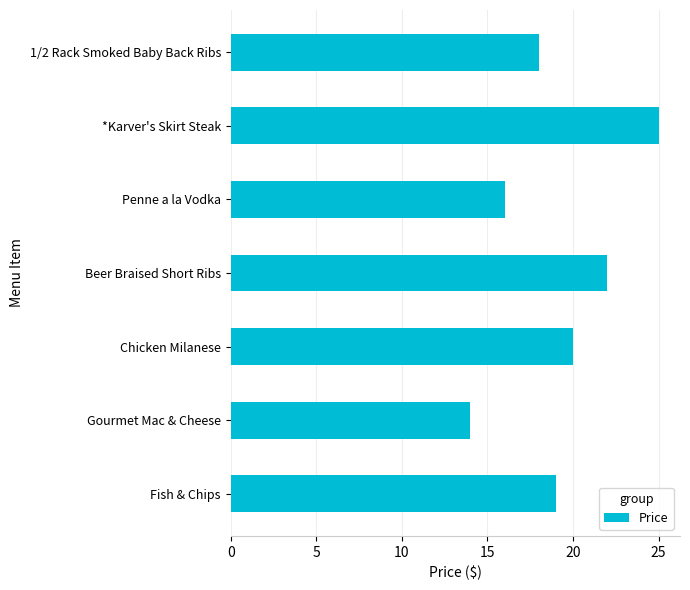

Read the value at Fish & Chips, to the nearest 10.

20